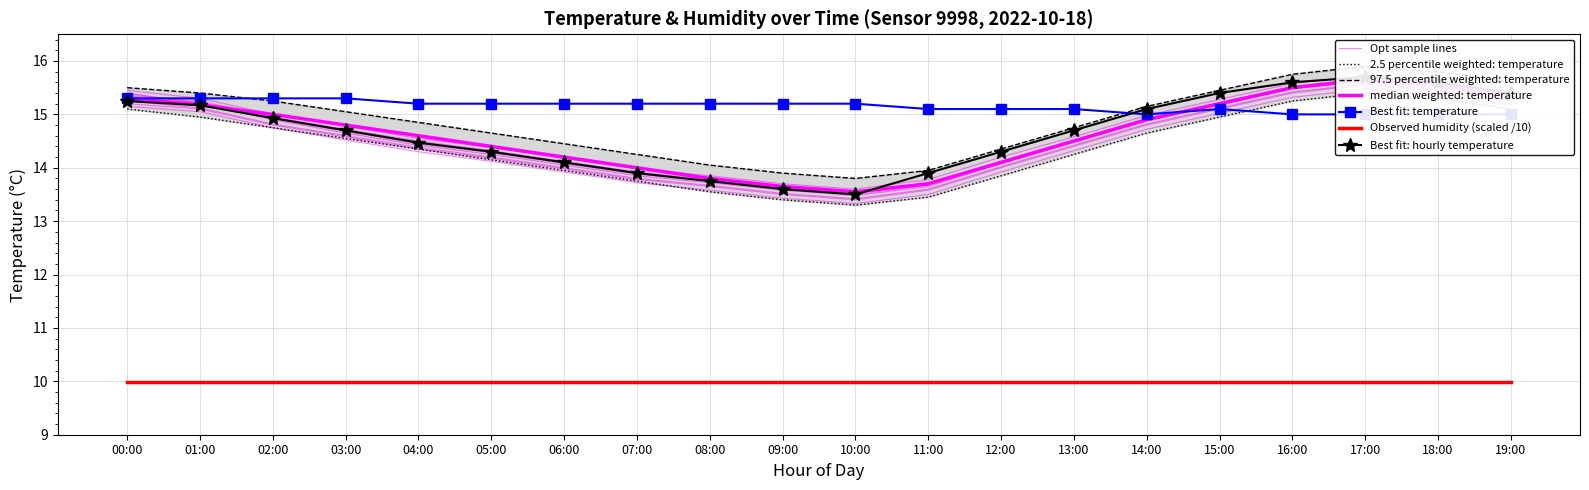

What position from the right is 01:00?

19